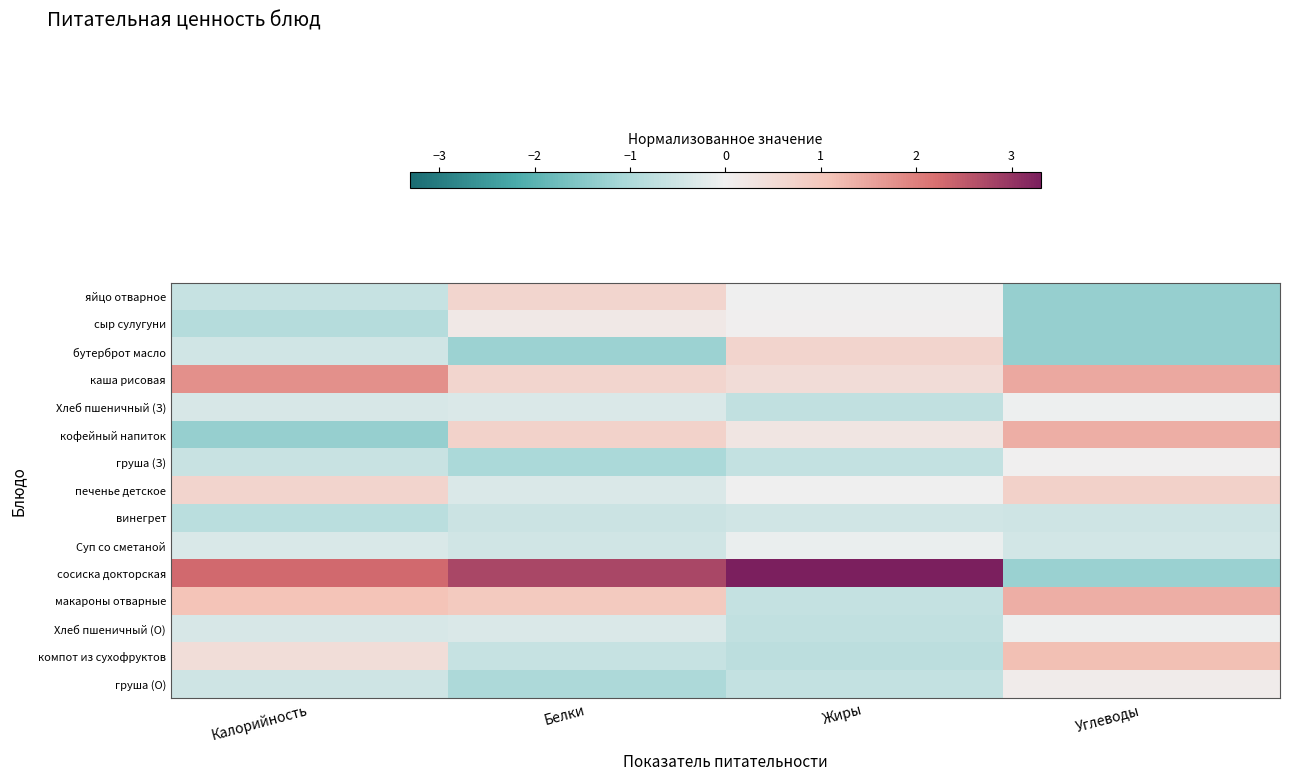

At how many categories does at least one series exceed 0?

4